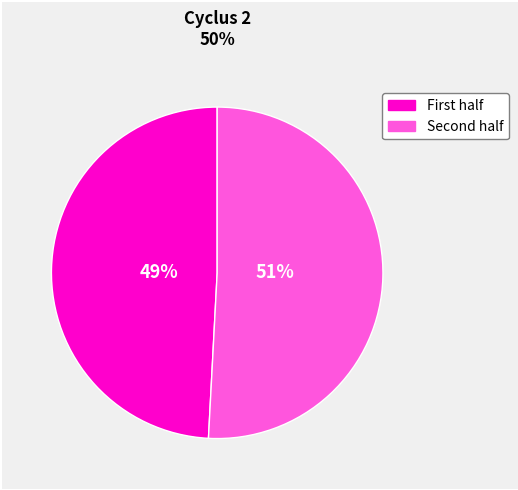

How many slices are in this pie chart?

2